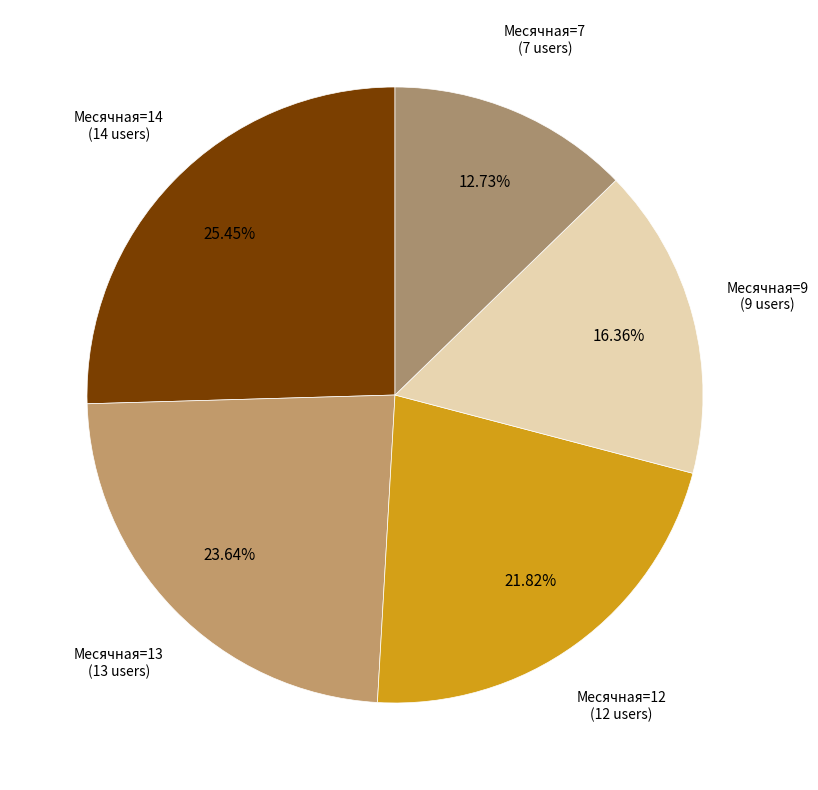

Combined, do Месячная=14 and Месячная=13 account for over 50%?

No